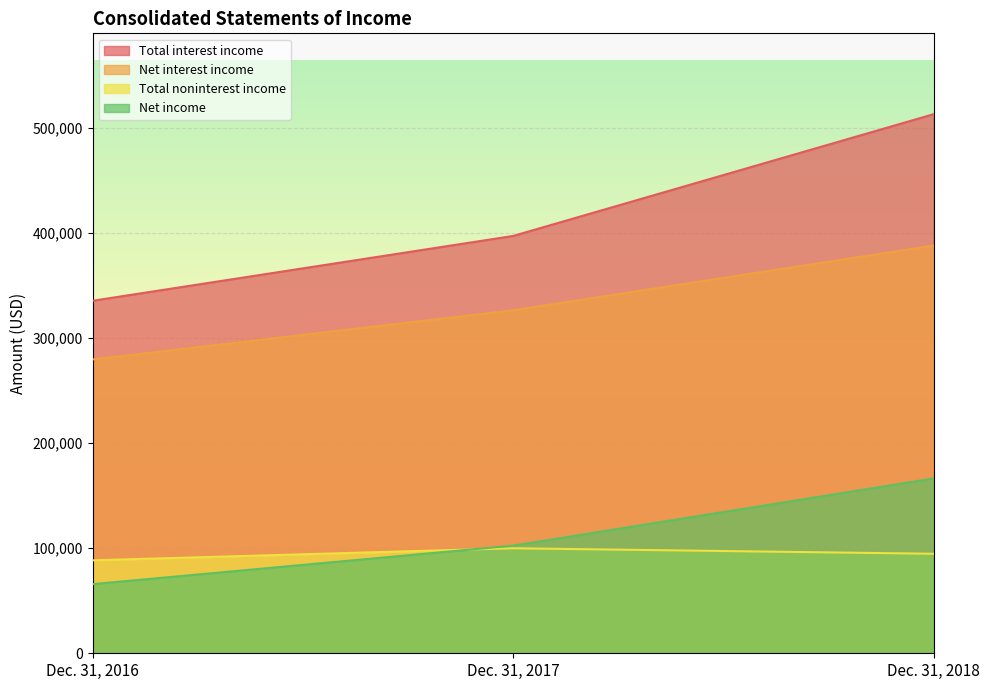

How many lines are shown in the chart?

4